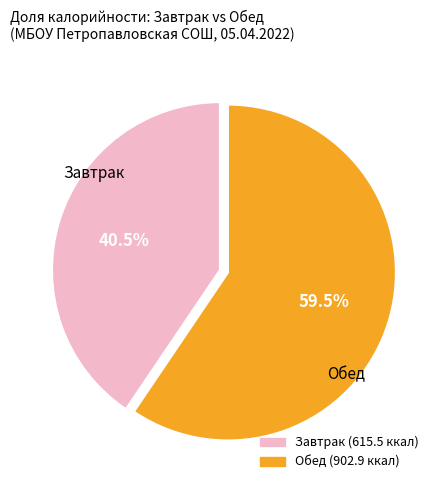

How many segments does this pie chart have?

2